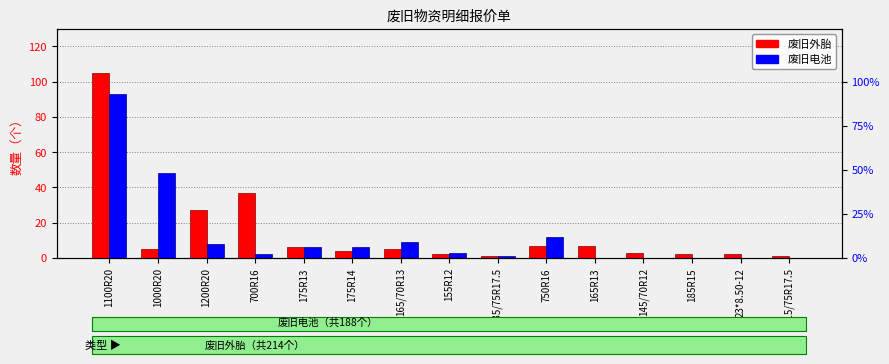

Is it true that 废旧电池 equals 158 at 1100R20?

False